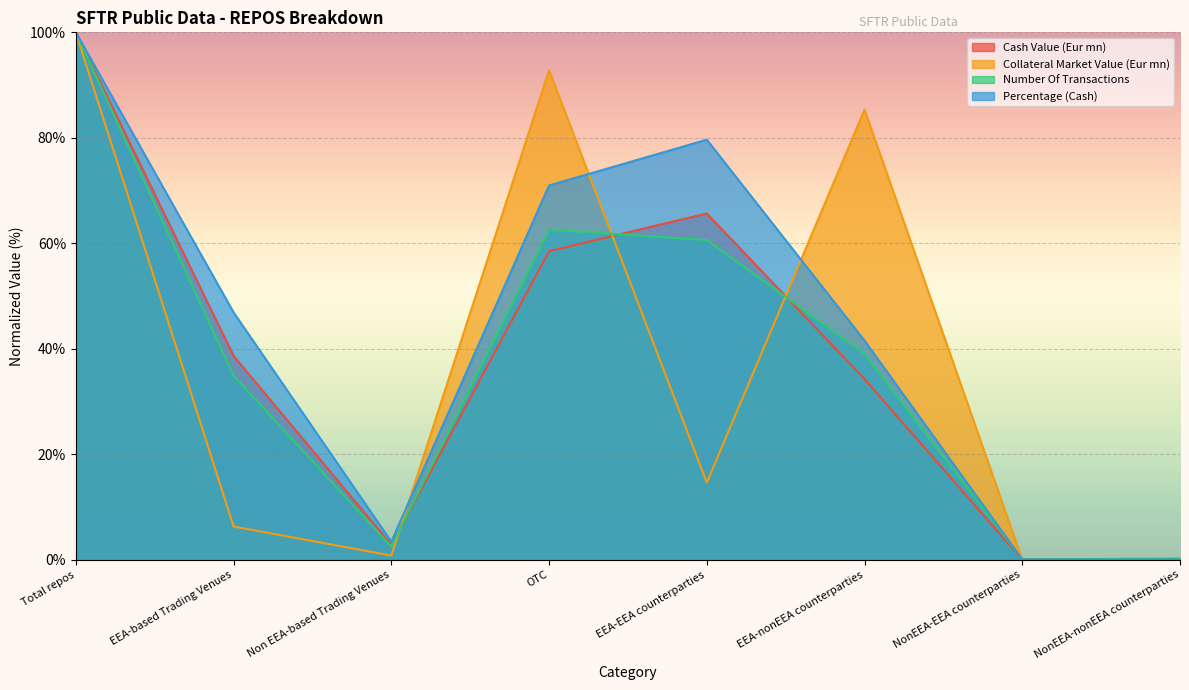

How many lines are shown in the chart?

4